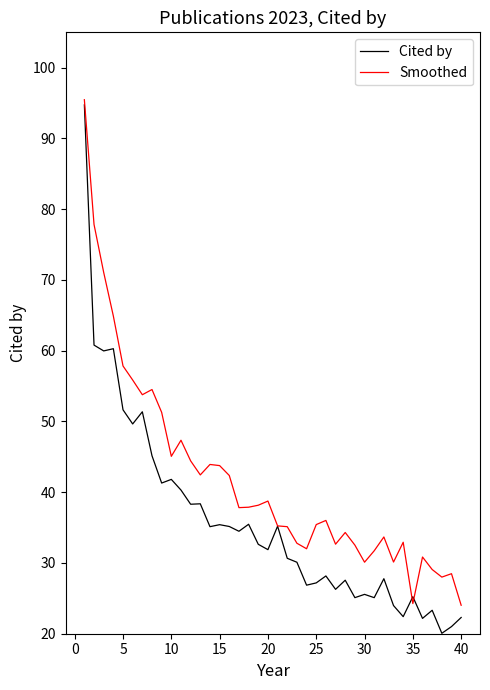

Which series has the widest spread of values?

Cited by